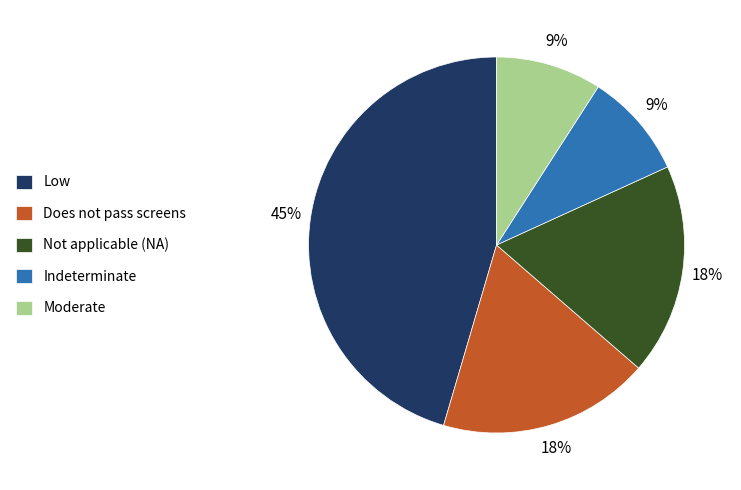

To the nearest percent, what percentage of the pie is Indeterminate?

9%